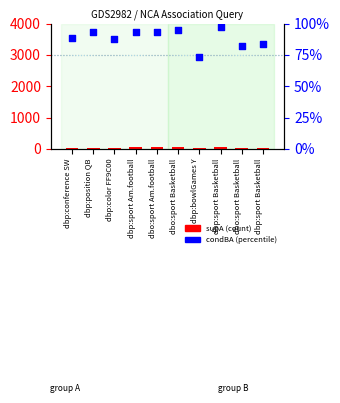

Is the value of supA (count) at dbo:sport Basketball greater than the value of condBA (percentile %) at dbp:sport Basketball?

No